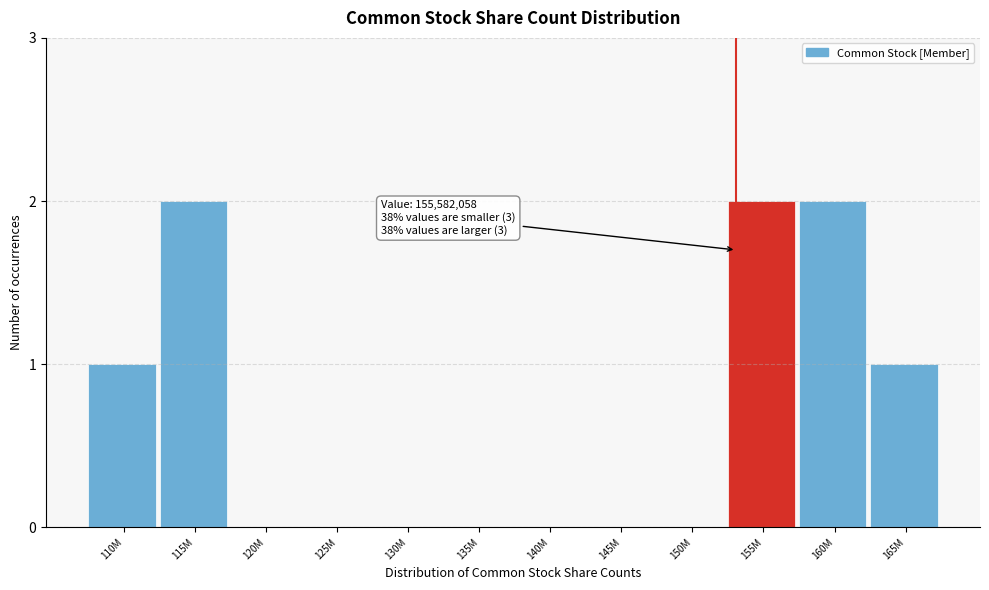

Reading left to right, extract all data points from this chart.

110M=1	115M=2	120M=0	125M=0	130M=0	135M=0	140M=0	145M=0	150M=0	155M=2	160M=2	165M=1